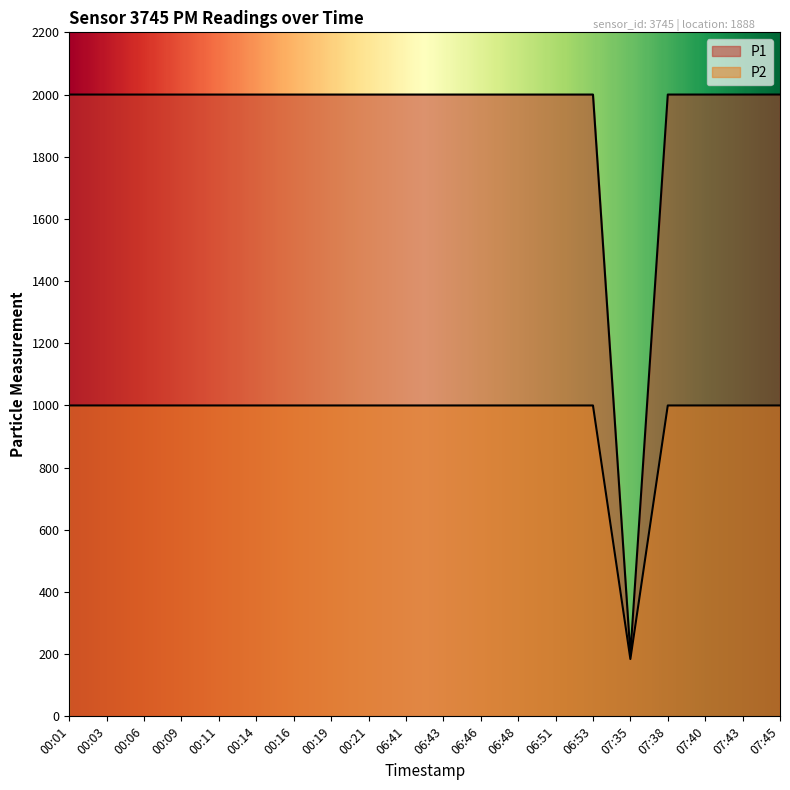

What position from the right is 00:14?

15